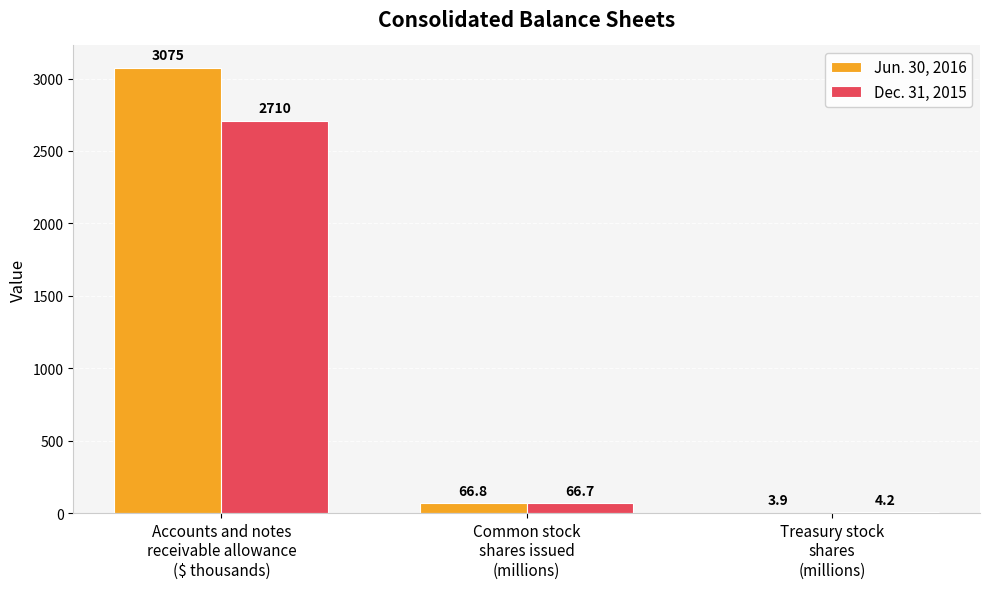

What is the highest value of the Dec. 31, 2015 series?

2710.0